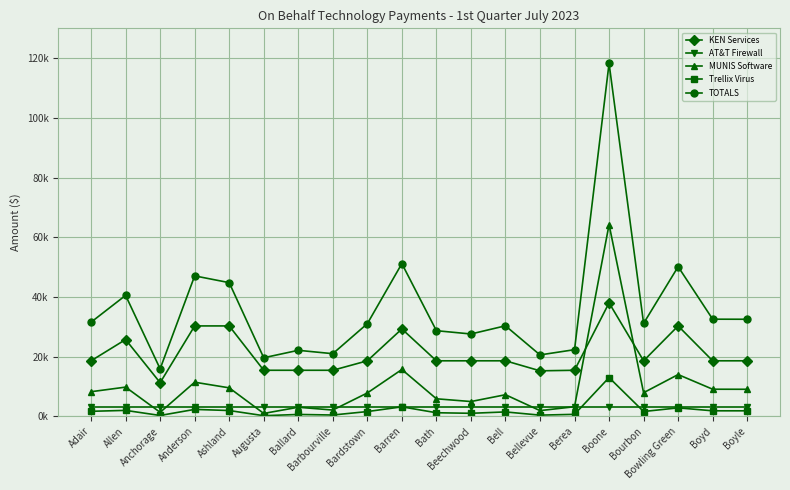

What is the approximate value of AT&T Firewall at Boyd?

3050.0